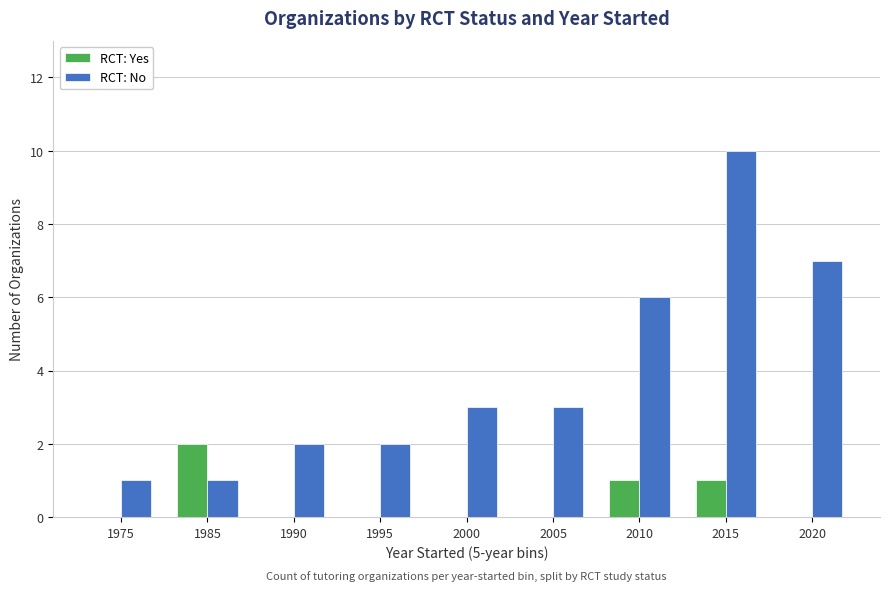

Reading left to right, transcribe all the data shown in this chart.

RCT: Yes: 1975=0	1985=2	1990=0	1995=0	2000=0	2005=0	2010=1	2015=1	2020=0
RCT: No: 1975=1	1985=1	1990=2	1995=2	2000=3	2005=3	2010=6	2015=10	2020=7